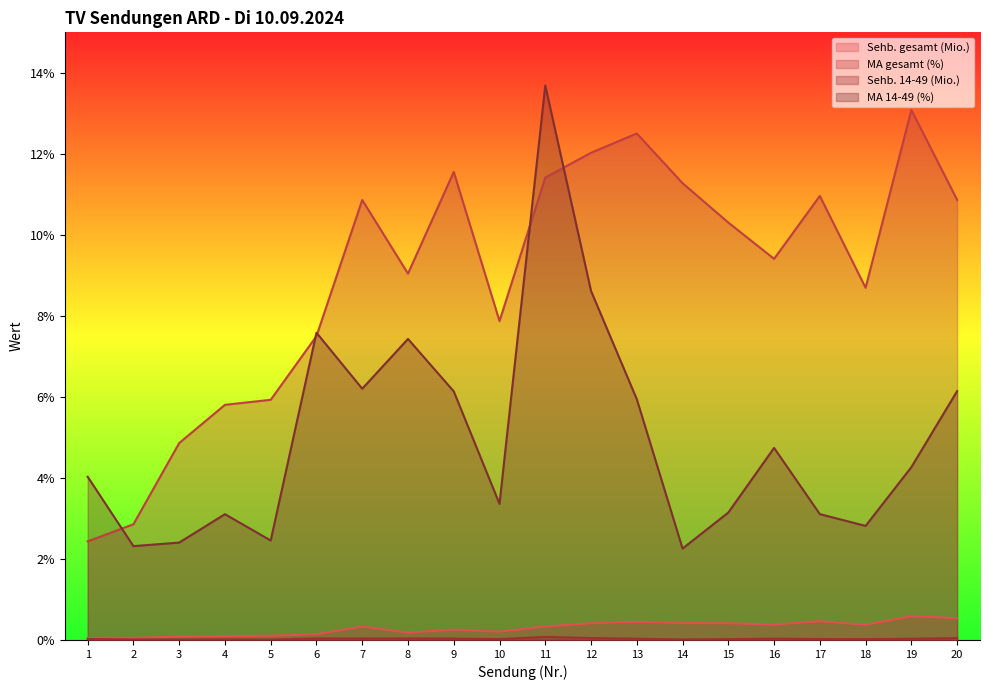

Reading left to right, extract all data points from this chart.

Sehb. gesamt (Mio.): 0.1	0.1	0.1	0.1	0.1	0.1	0.3	0.2	0.3	0.2	0.3	0.4	0.4	0.4	0.4	0.4	0.5	0.4	0.6	0.5
MA gesamt (%): 2.4	2.9	4.9	5.8	5.9	7.5	10.9	9.0	11.6	7.9	11.4	12.0	12.5	11.3	10.3	9.4	11.0	8.7	13.1	10.9
Sehb. 14-49 (Mio.): 0.0	0.0	0.0	0.0	0.0	0.0	0.0	0.0	0.0	0.0	0.1	0.0	0.0	0.0	0.0	0.0	0.0	0.0	0.0	0.0
MA 14-49 (%): 4.0	2.3	2.4	3.1	2.5	7.6	6.2	7.4	6.1	3.4	13.7	8.6	5.9	2.3	3.1	4.7	3.1	2.8	4.3	6.1